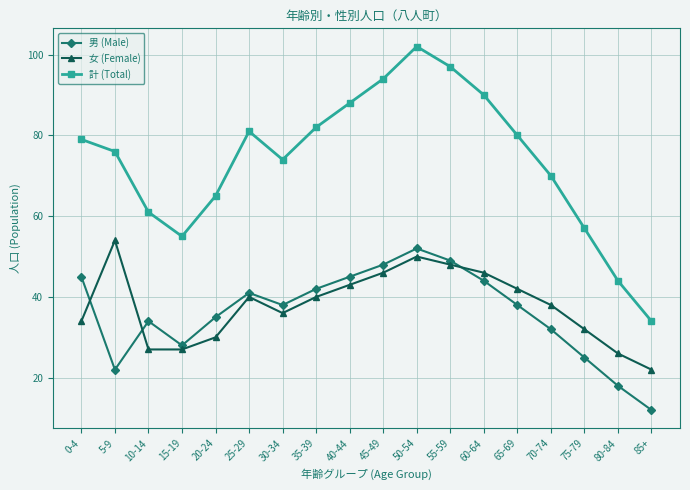

What is the minimum value for 女 (Female)?

22